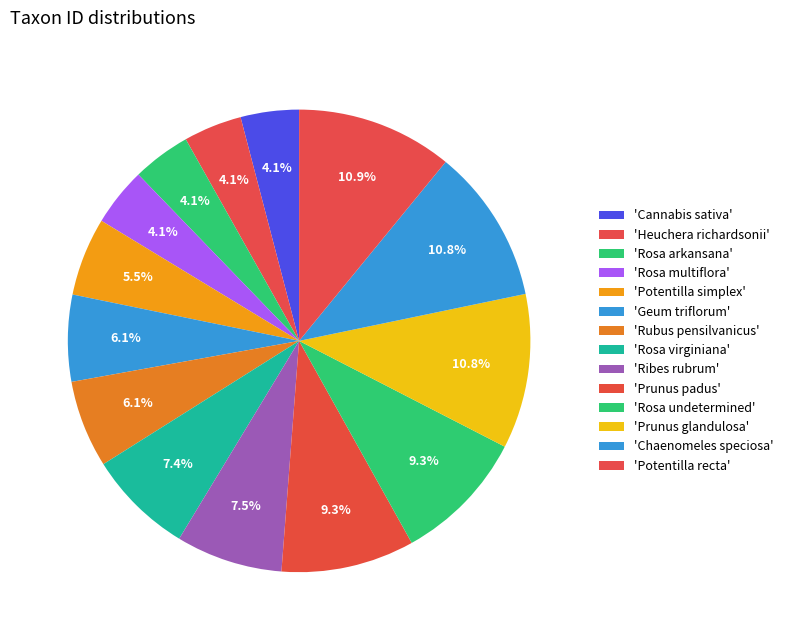

What is the smallest slice in the pie chart?

Cannabis sativa